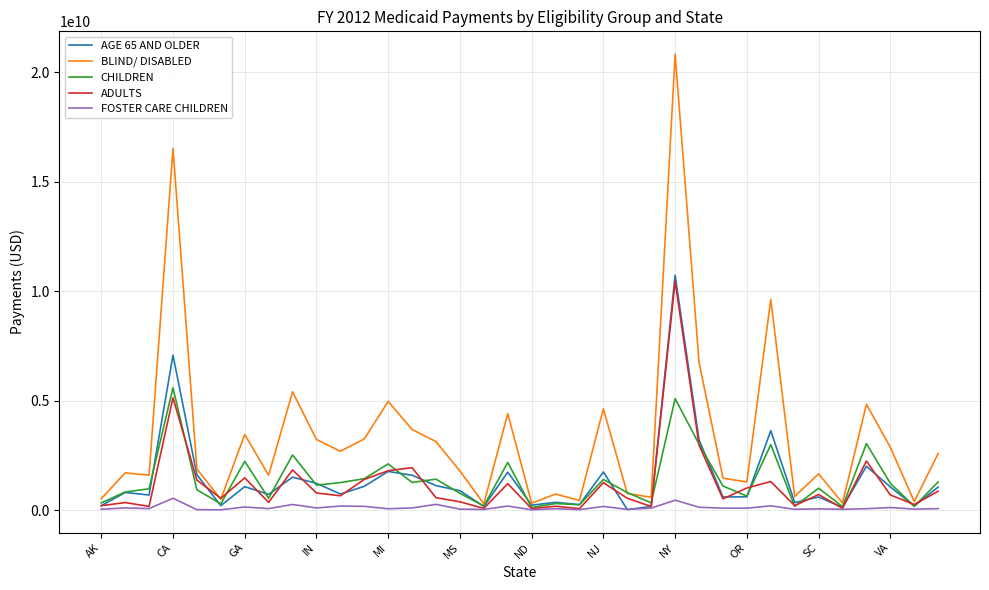

Which series has the largest total across all categories?

BLIND/ DISABLED